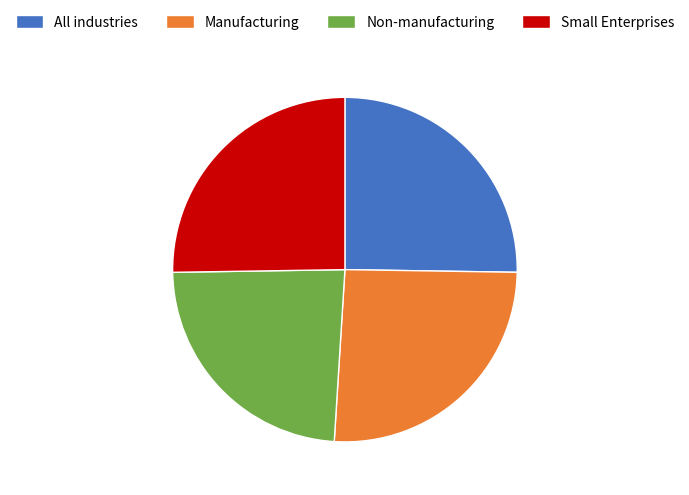

How many slices are in this pie chart?

4